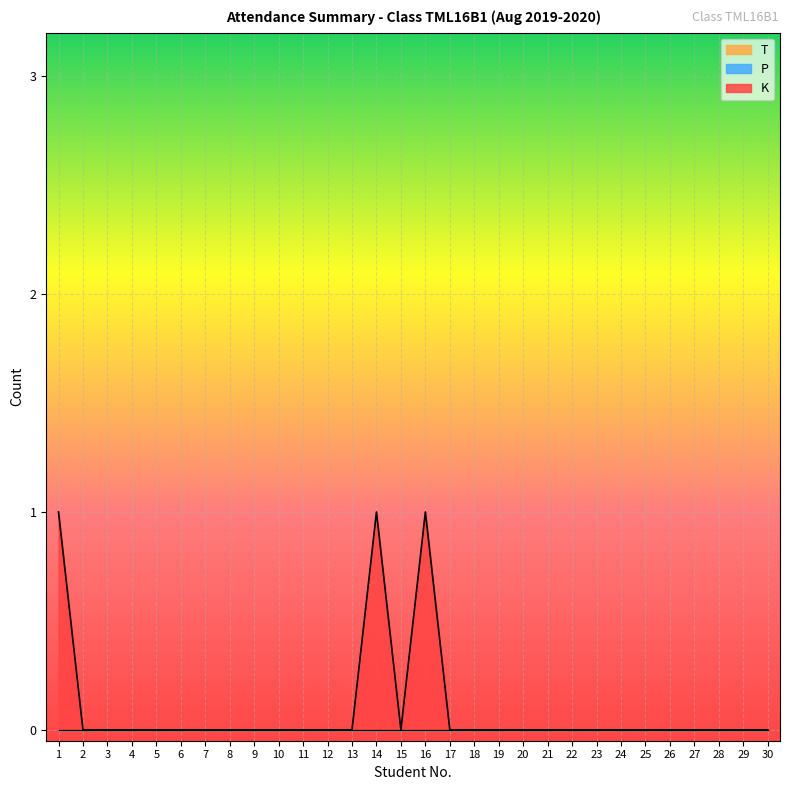

Which series has the largest total across all categories?

K